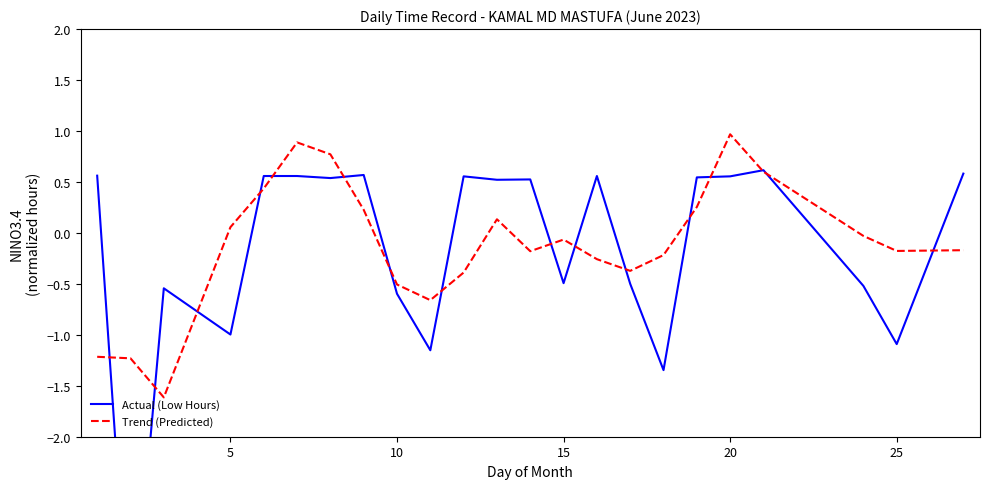

True or false: Trend (Predicted) has a value of 1.4 at 20.

False